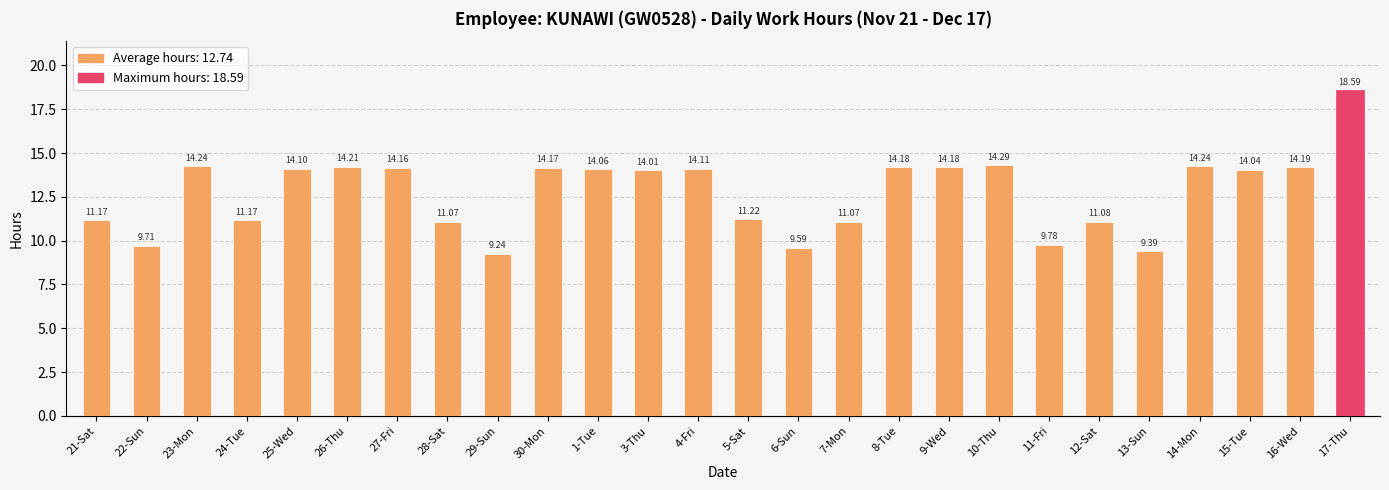

What is the label of the 26th bar from the left?

17-Thu